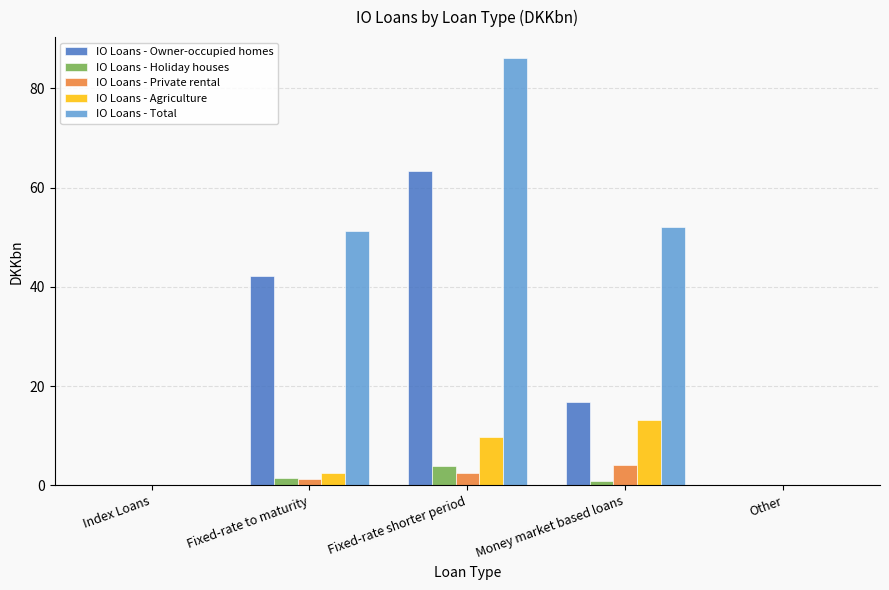

Which series has the largest total across all categories?

IO Loans - Total